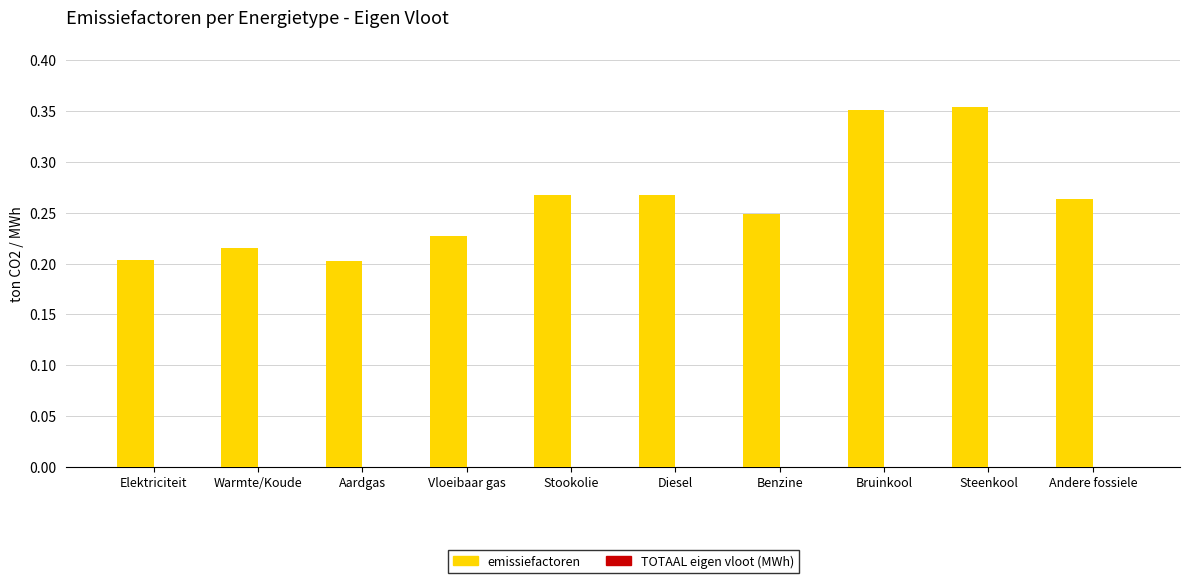

What position from the right is Bruinkool?

3